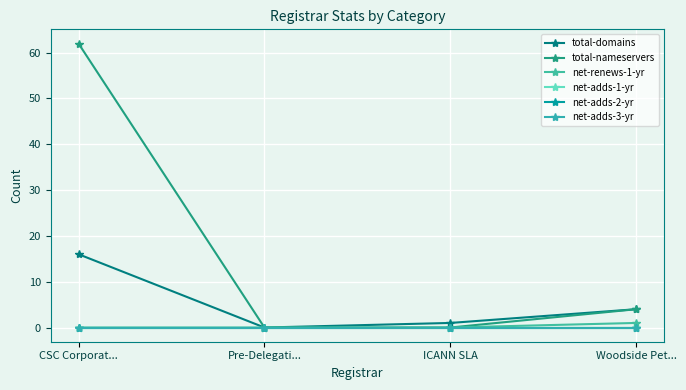

At which label does net-adds-3-yr reach its peak?

CSC Corporat...